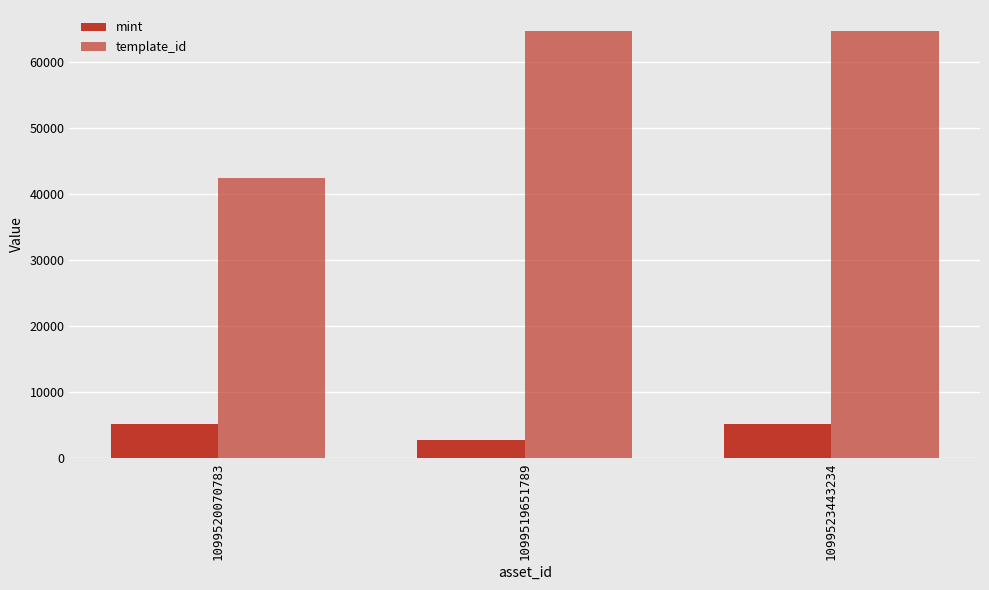

What is the difference between the maximum and minimum values in the mint series?

2496